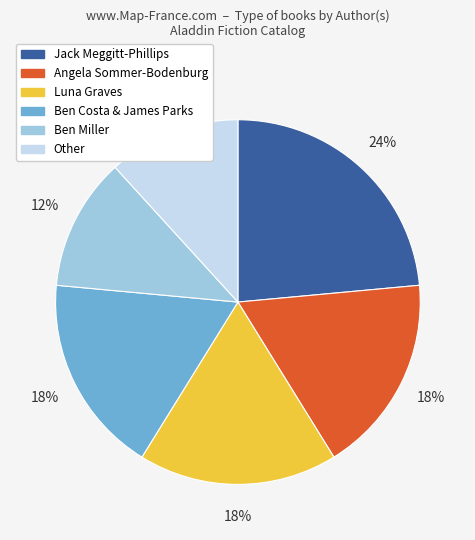

To the nearest percent, what percentage of the pie is Ben Miller?

12%